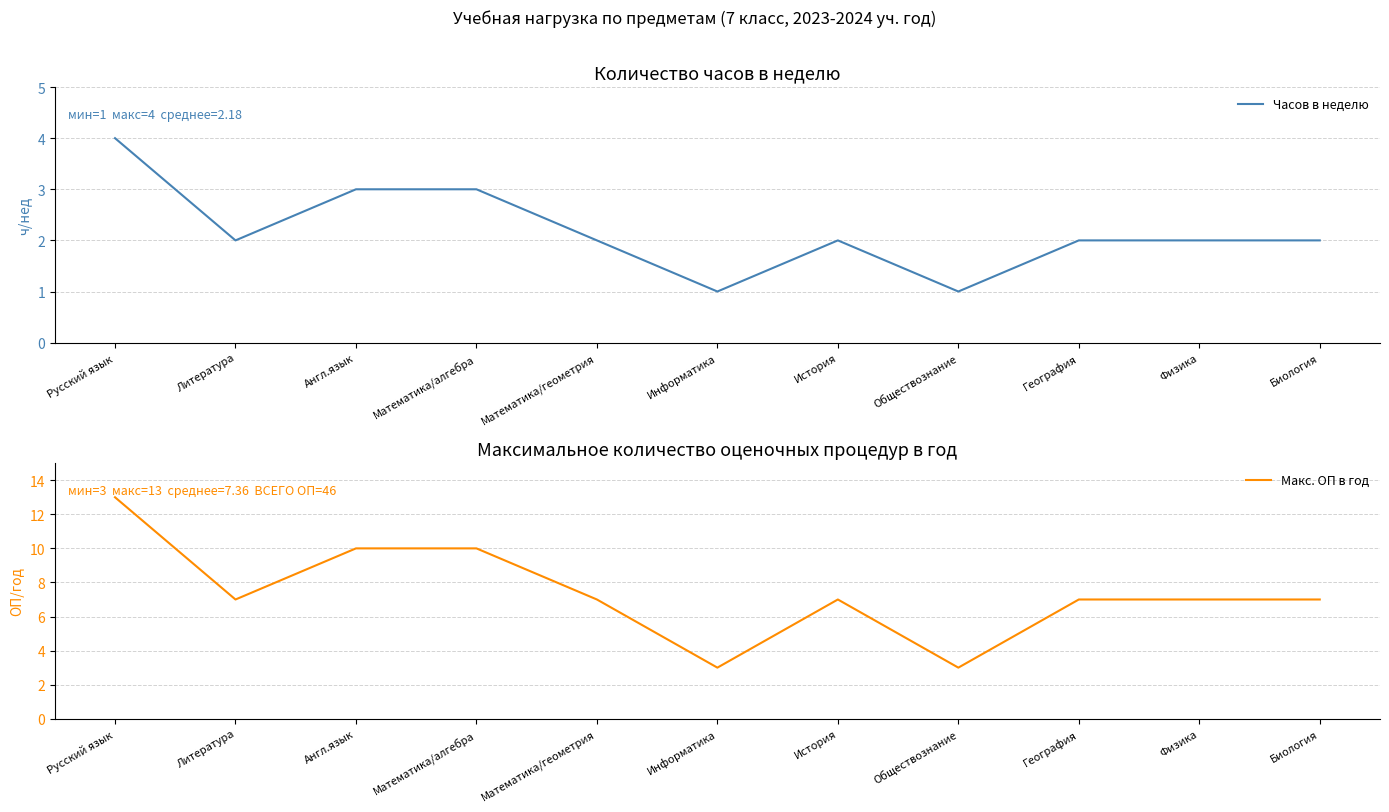

Does the chart display data point markers on the line(s)?

No